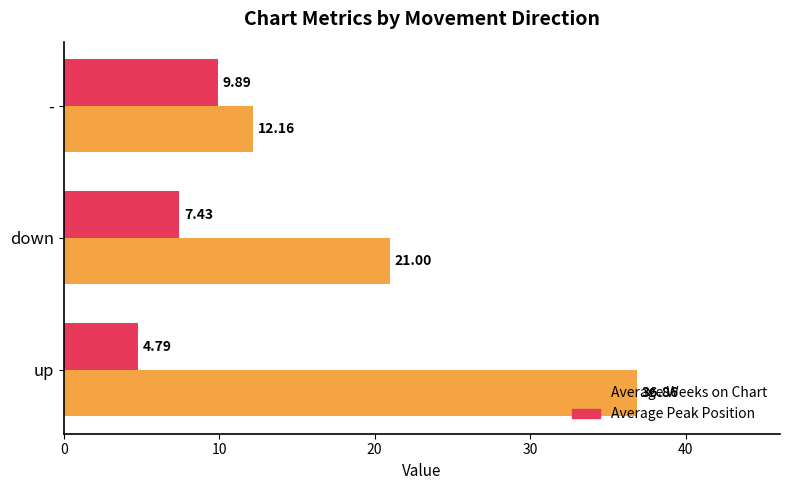

What is the difference between the highest and lowest values at down?

13.6